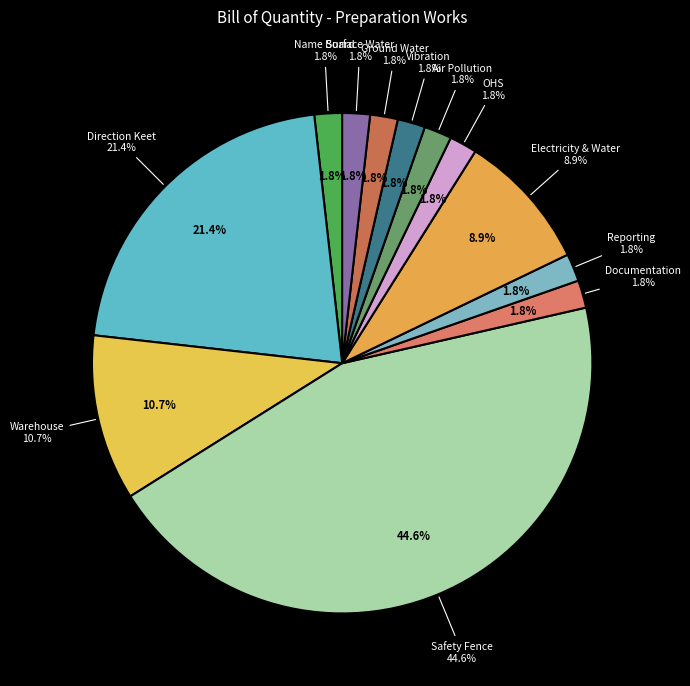

Rank the categories by value from highest to lowest.

Safety Fence, Direction Keet, Warehouse, Electricity & Water, Name Board, Documentation, Reporting, OHS, Air Pollution, Vibration, Ground Water, Surface Water